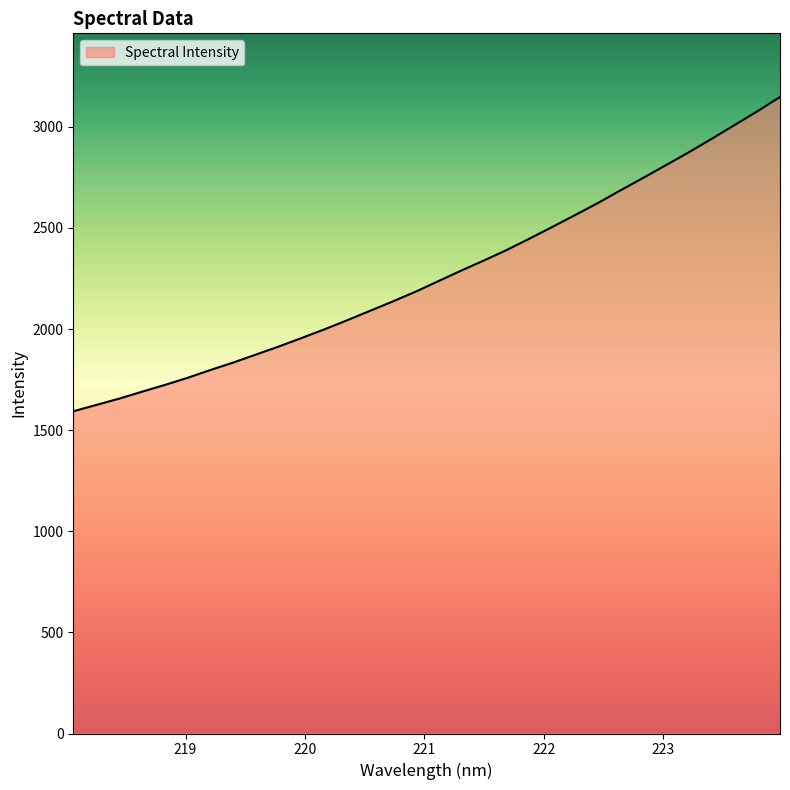

What is the minimum value shown in the chart?

1593.2